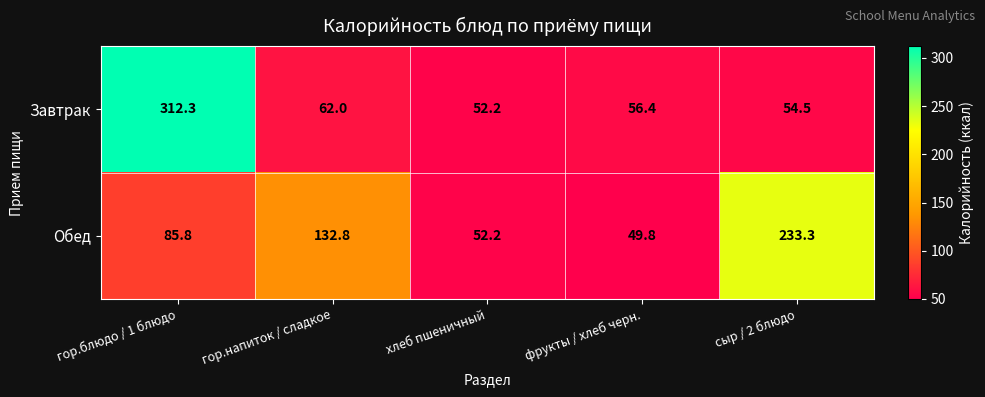

The Обед series shows 52.2 at хлеб пшеничный. True or false?

True